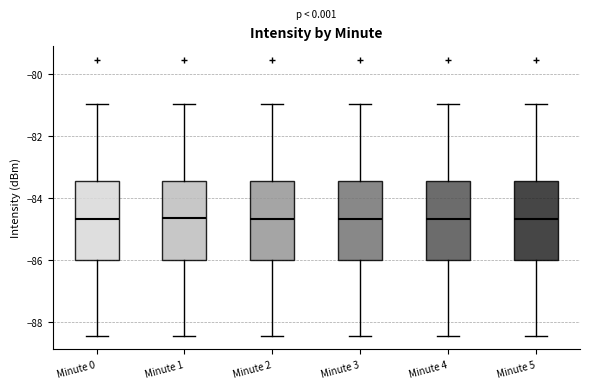

Where does the median line of the box for Minute 4 sit on the y-axis? The values are not printed on the chart, so give them approximately, as read against the axis.

-84.6